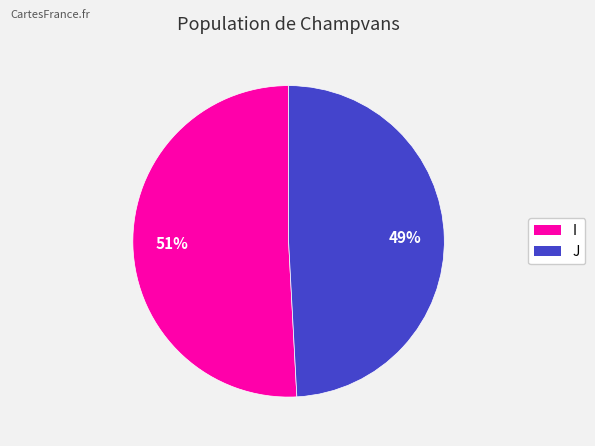

Rank the categories by value from highest to lowest.

I, J